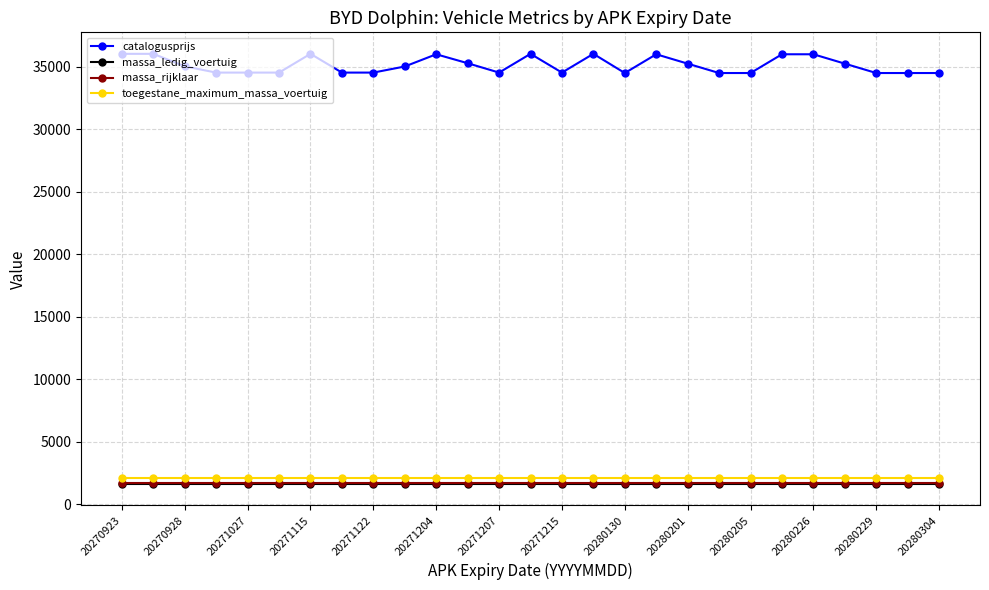

What is the highest value of the massa_rijklaar series?

1733.0